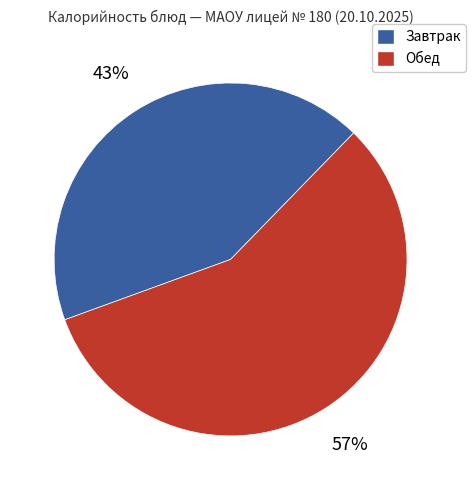

To the nearest percent, what is the difference between the largest and smallest slice percentages?

14%